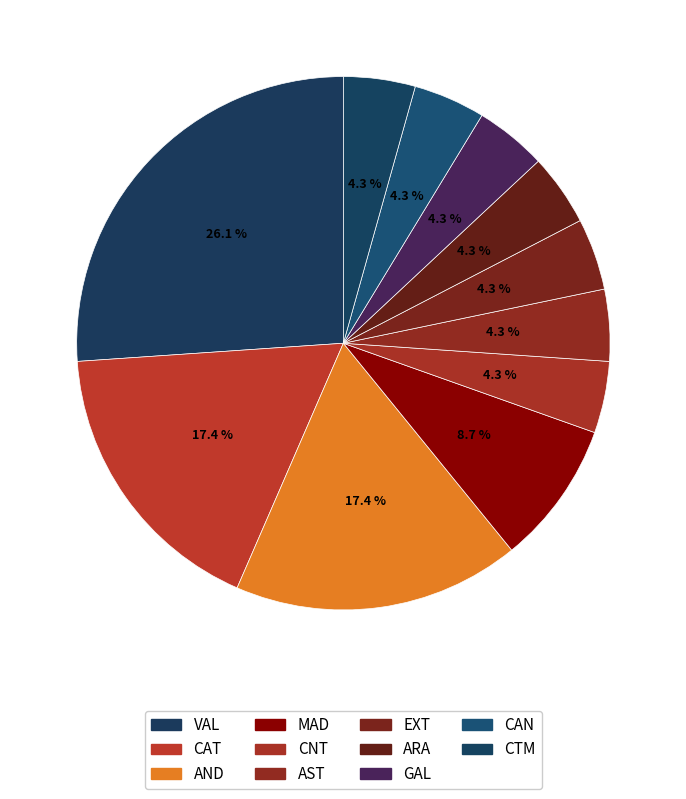

Count the number of slices in the pie.

11